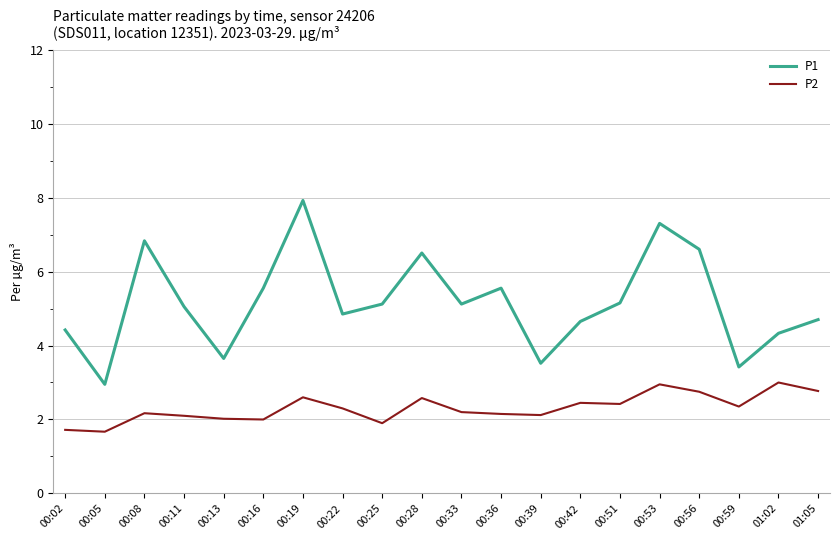

What are all the series names shown in the legend?

P1, P2